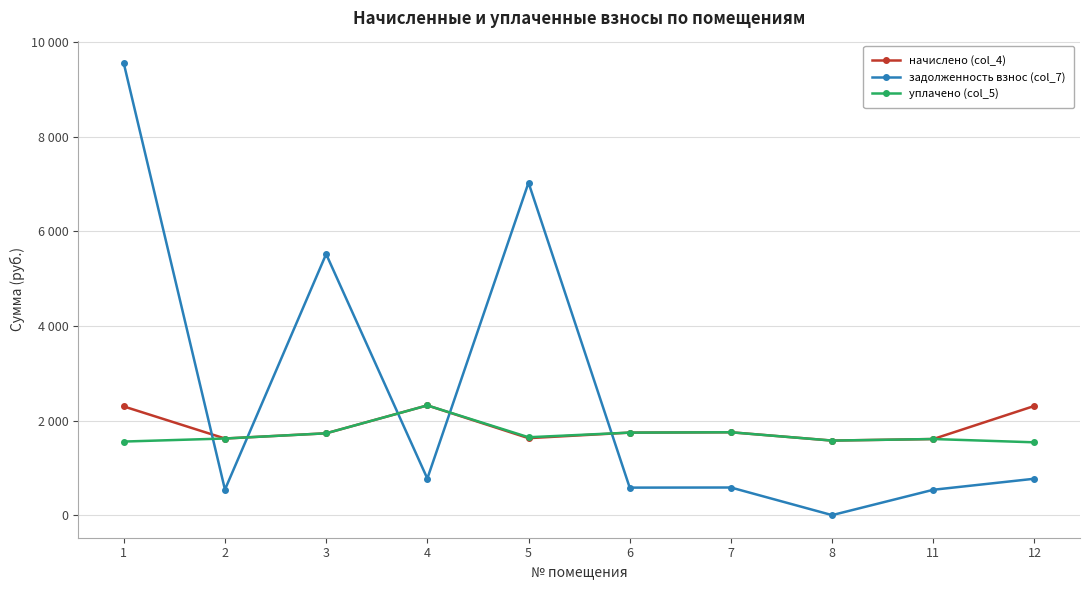

List the labels in order of начислено (col_4) value, smallest first.

8, 11, 2, 5, 3, 6, 7, 1, 12, 4